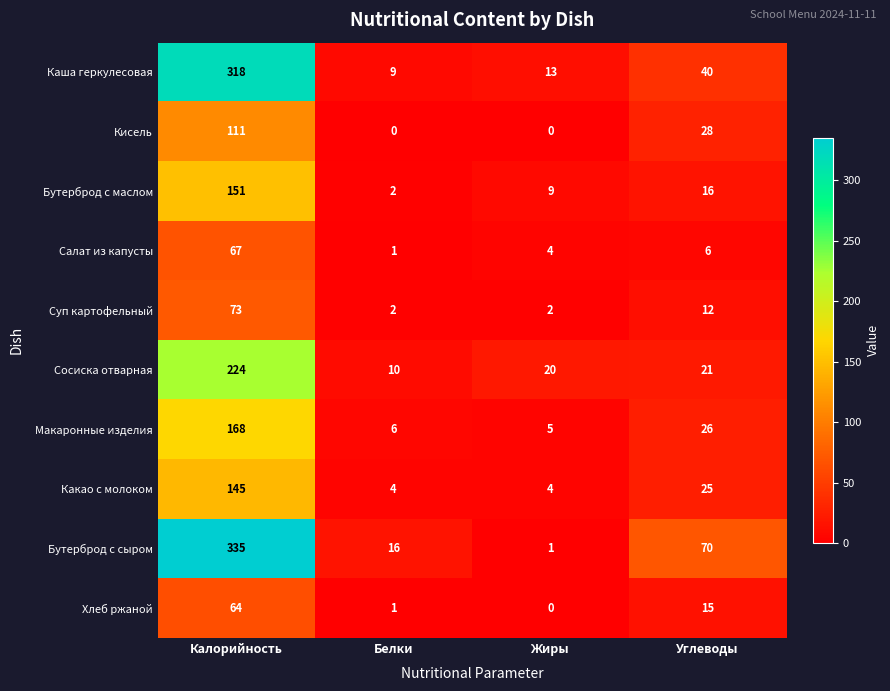

Where does the Салат из капусты series first go above 6?

Калорийность